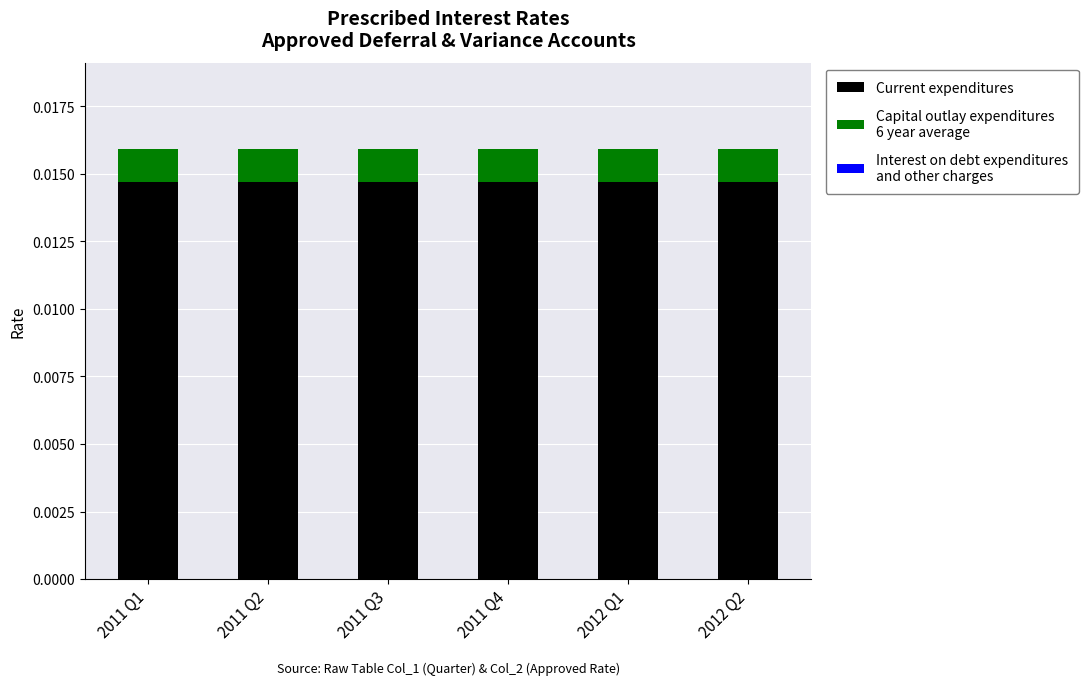

Does the chart contain any negative values?

No